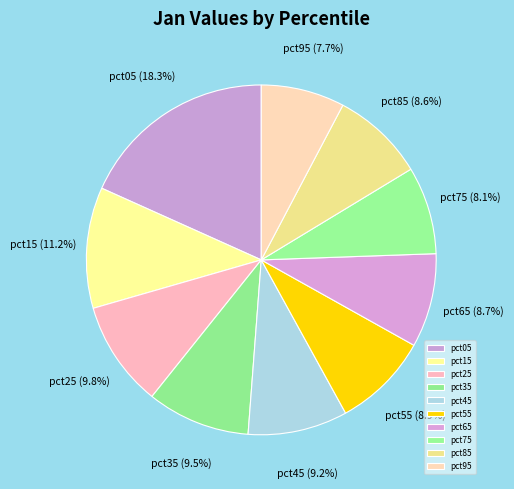

How many segments does this pie chart have?

10